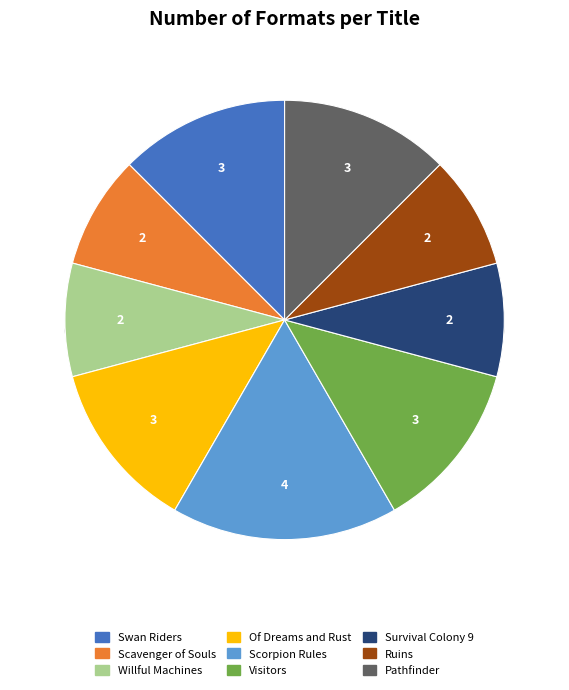

Is it true that Pathfinder is 12% of the pie?

True